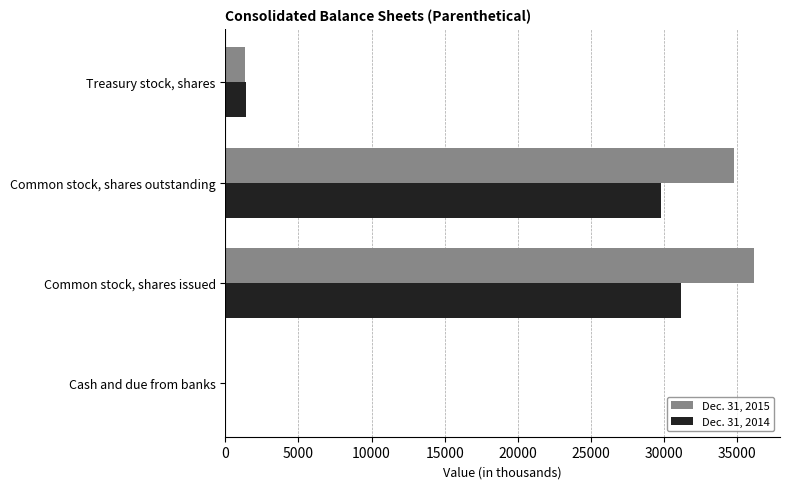

What is the sum of all Dec. 31, 2015 values?

72302.6